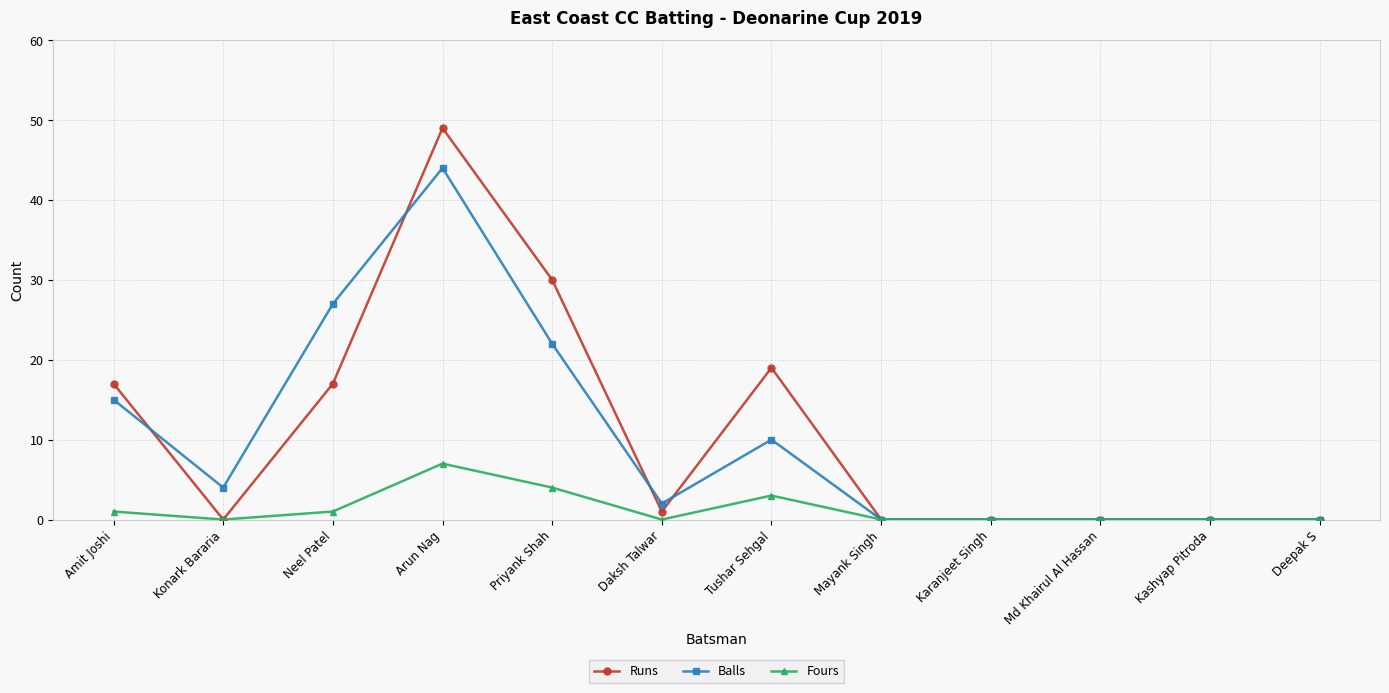

Where is the first local maximum for Balls?

Arun Nag